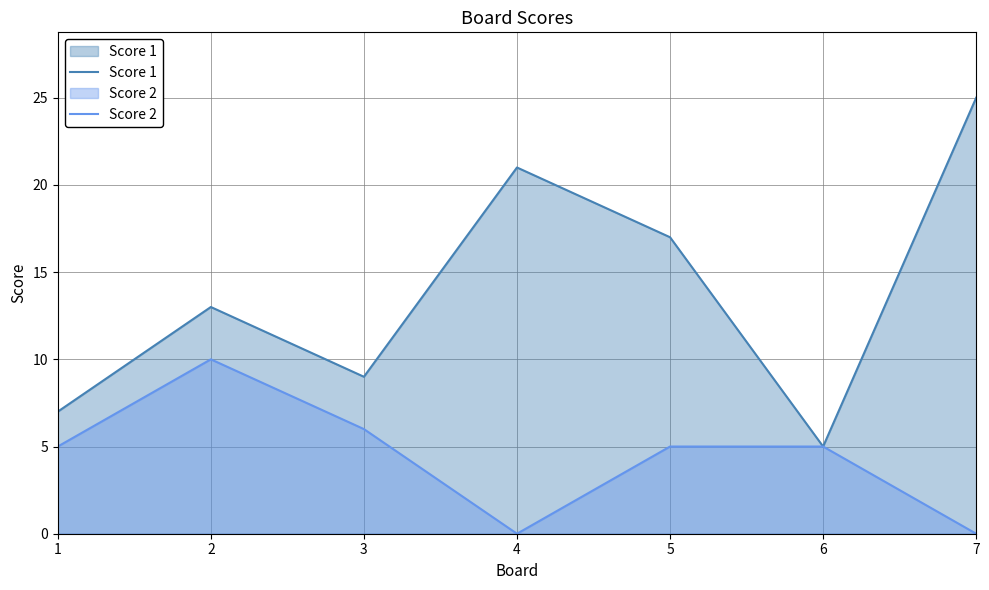

Which label corresponds to the largest value in the chart?

7